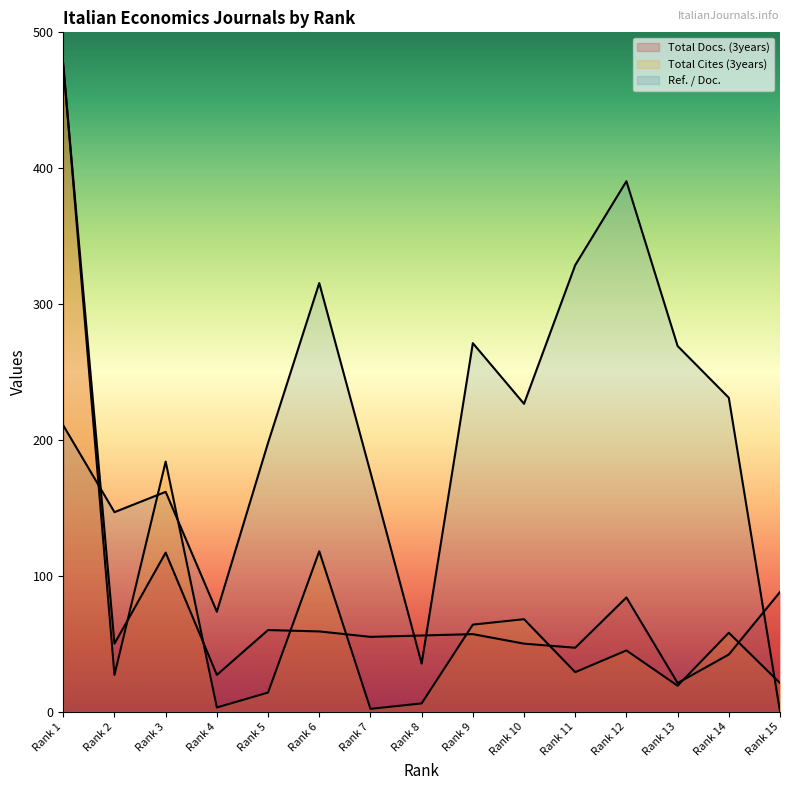

How many lines are shown in the chart?

3